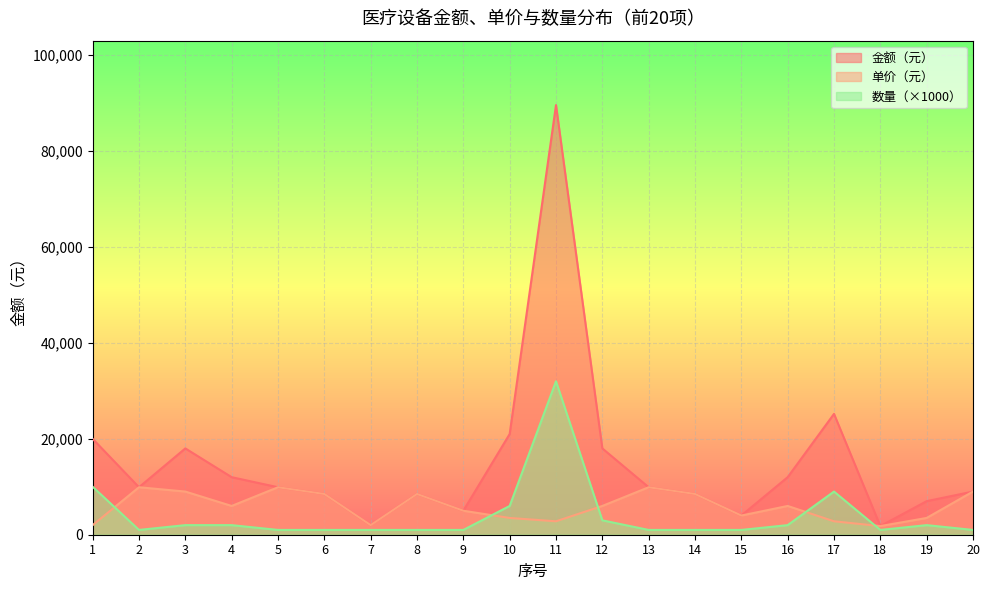

What is the spread (max minus min) of values at 8?

7500